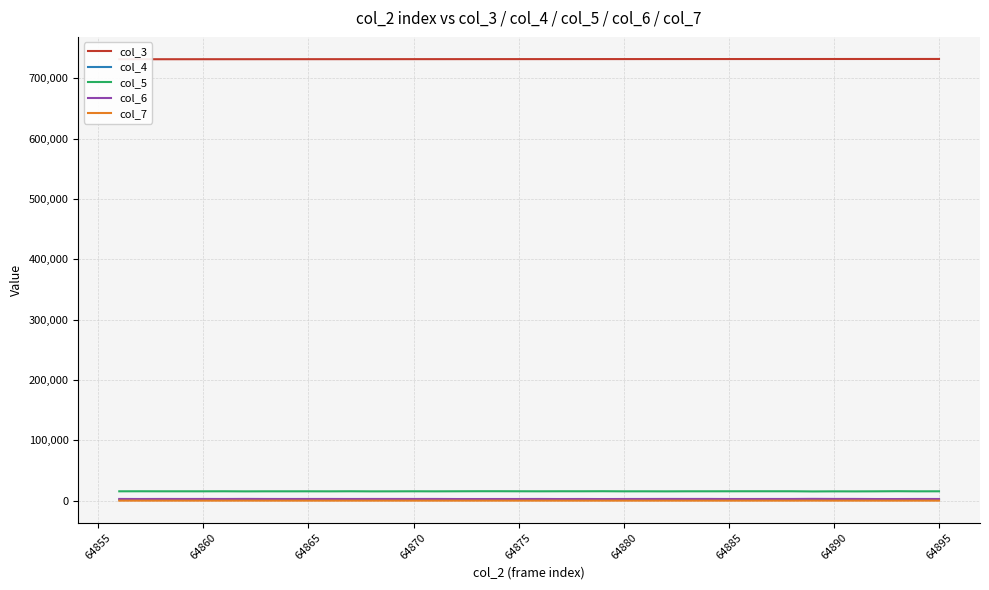

What are all the series names shown in the legend?

col_3, col_4, col_5, col_6, col_7